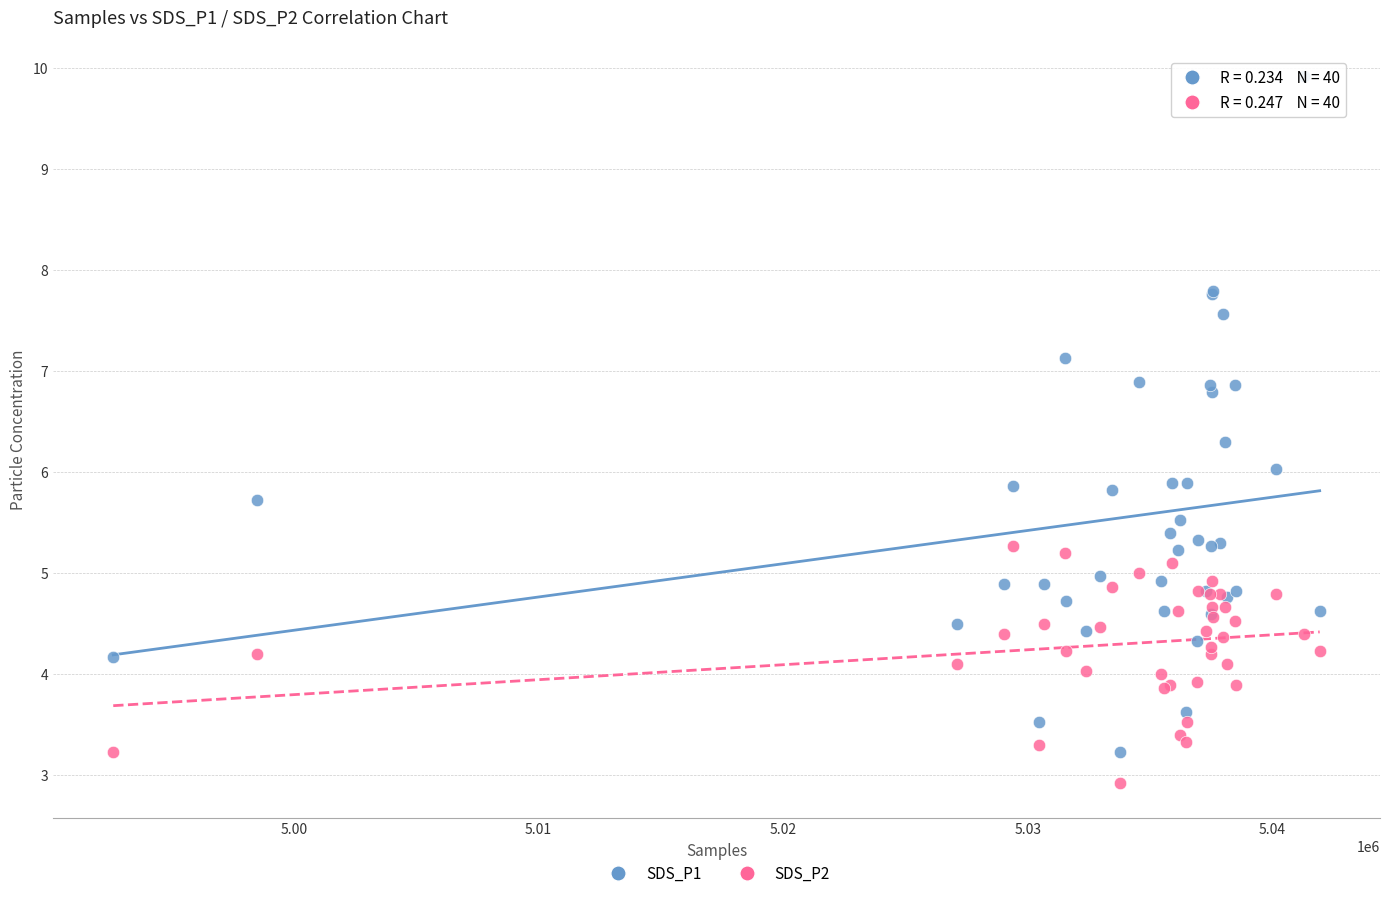

What are all the series names shown in the legend?

SDS_P1, SDS_P2